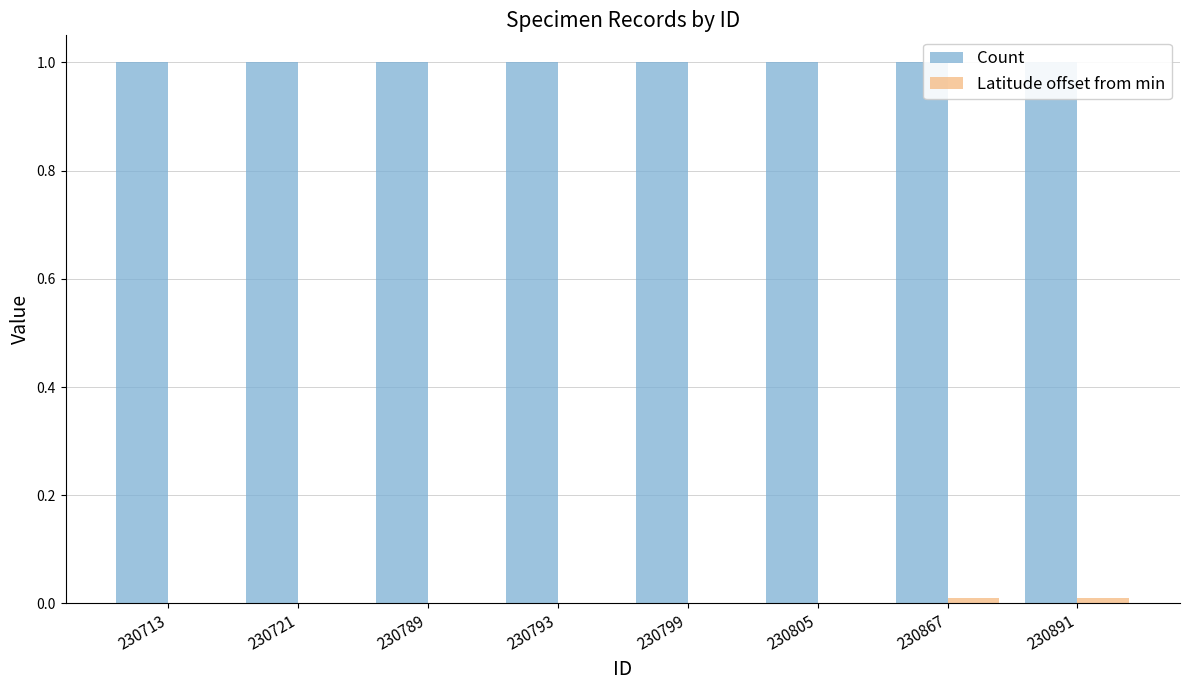

What are all the series names shown in the legend?

Count, Latitude offset from min